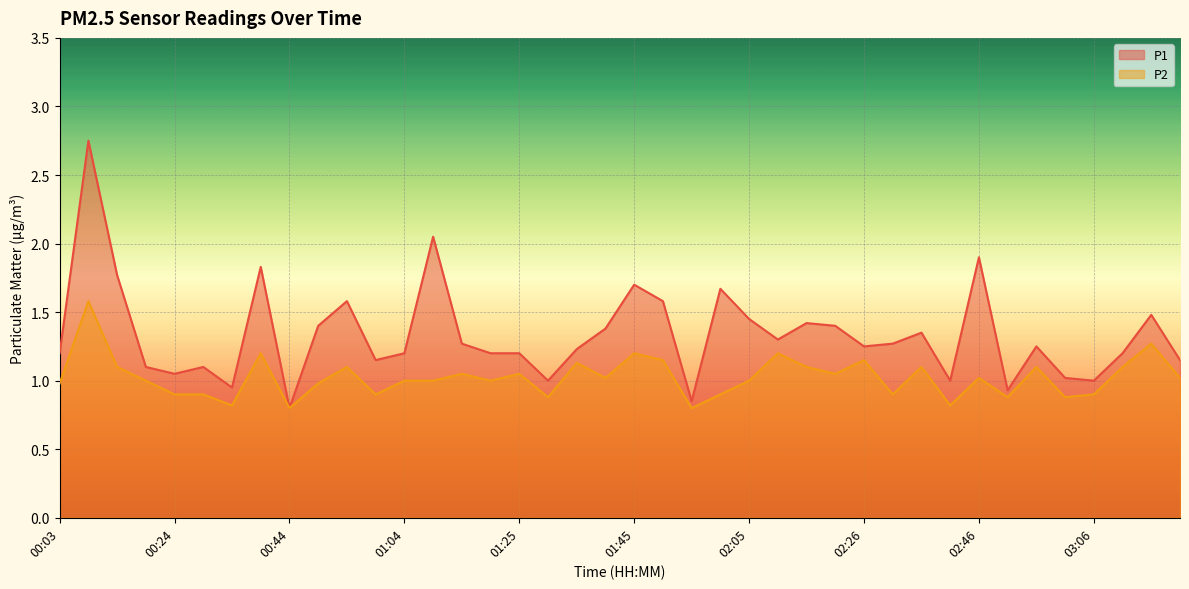

Which has a higher value, 00:13 or 00:08?

00:08